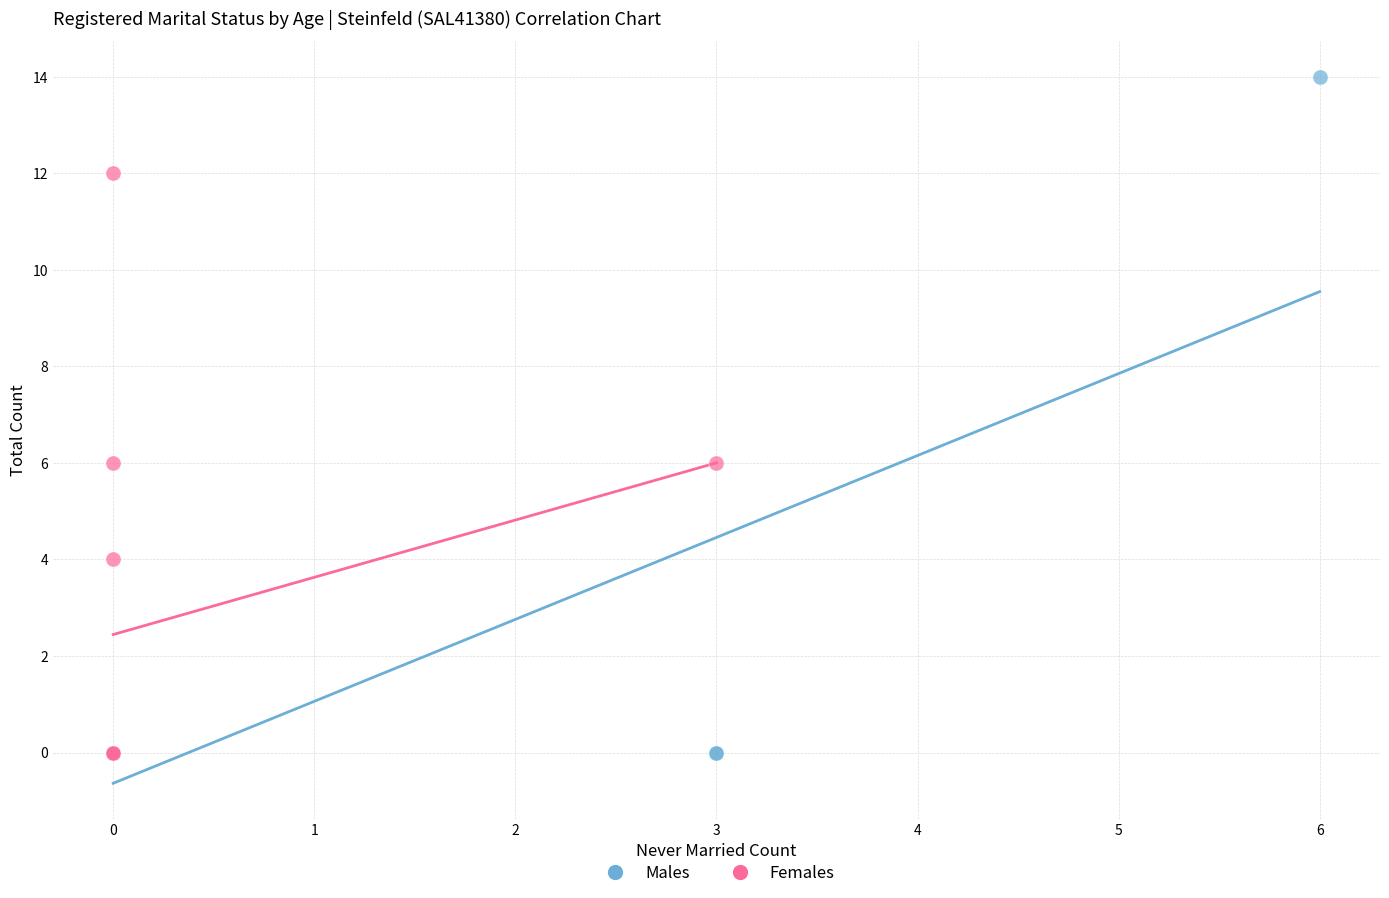

What are all the series names shown in the legend?

Males, Females